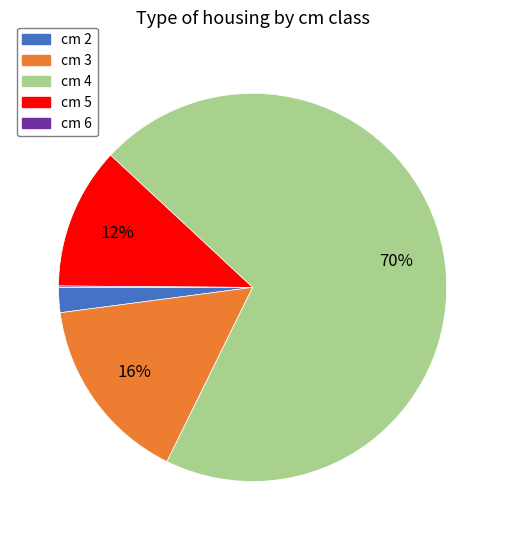

True or false: cm 4 accounts for 70% of the total.

True